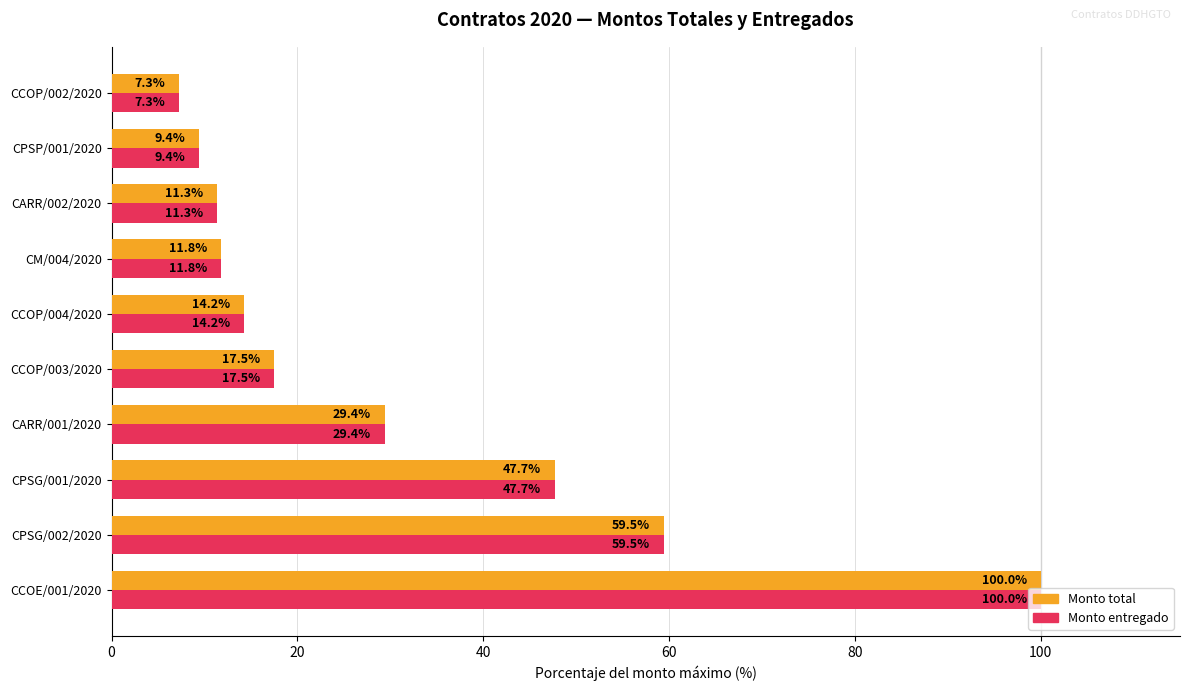

What is the greatest value displayed?

100.0